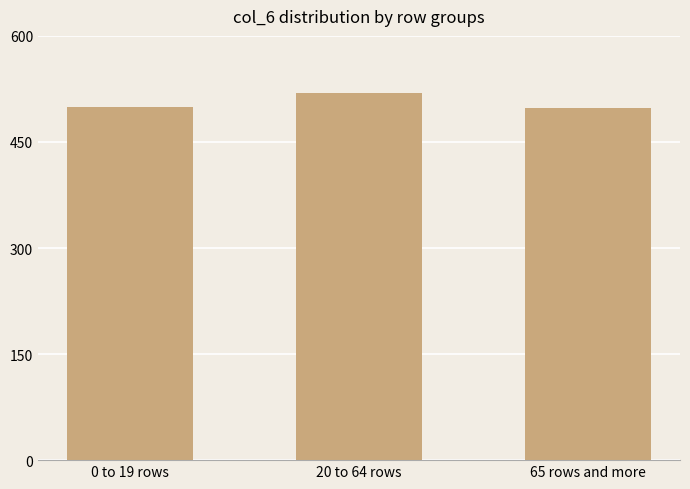

What is the sum of all values?

1516